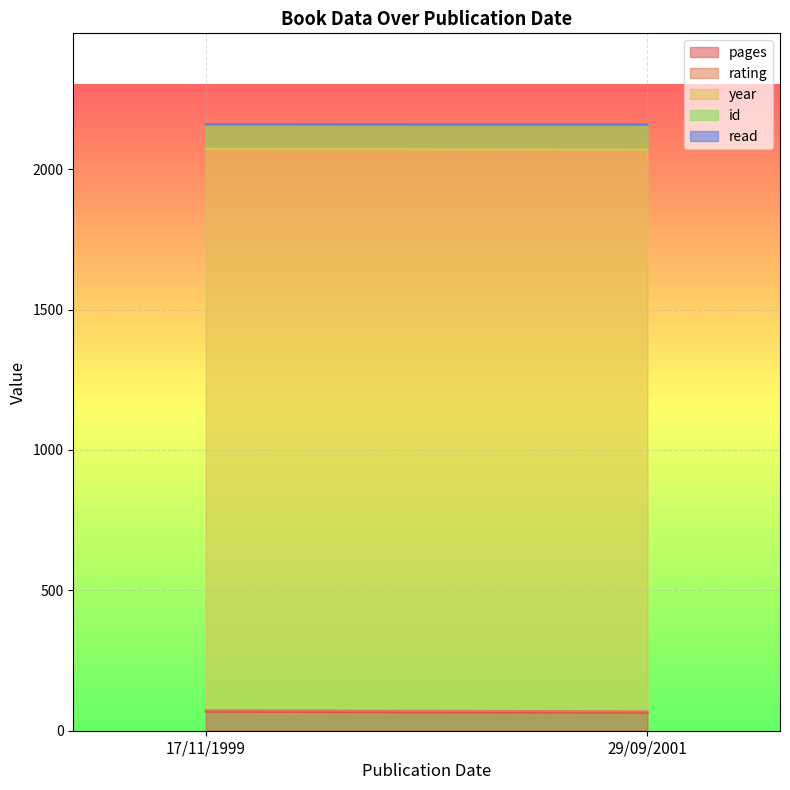

What position from the left is 29/09/2001?

2